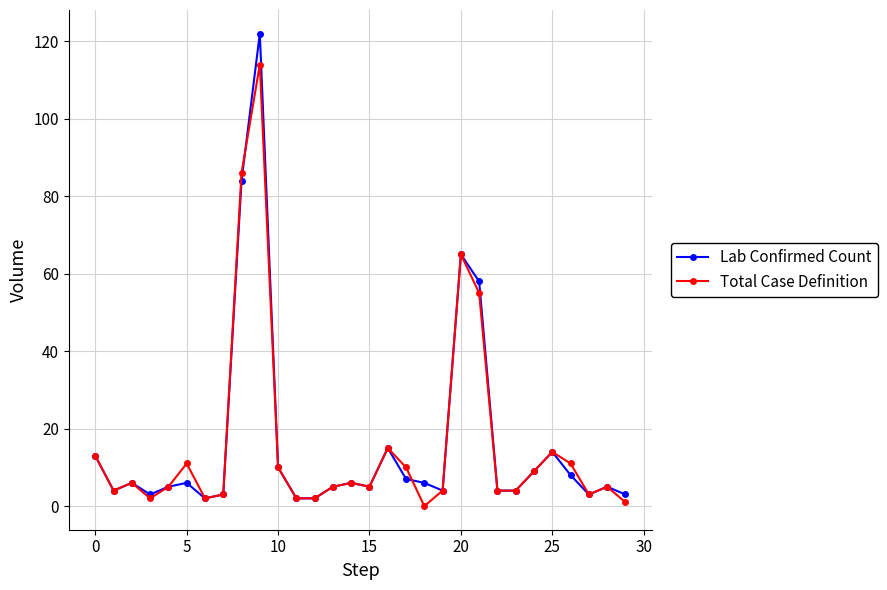

Count the number of categories in the chart.

30